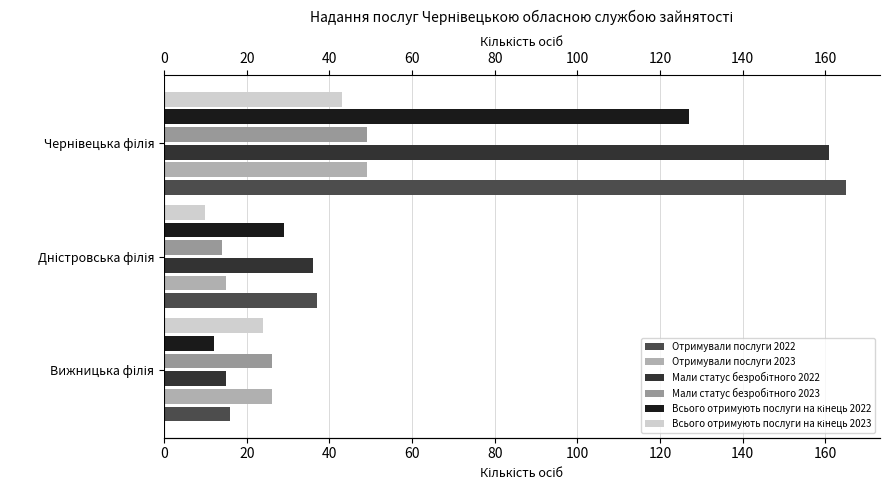

Is the value of Всього отримують послуги на кінець 2022 at Вижницька філія greater than the value of Отримували послуги 2023 at Чернівецька філія?

No